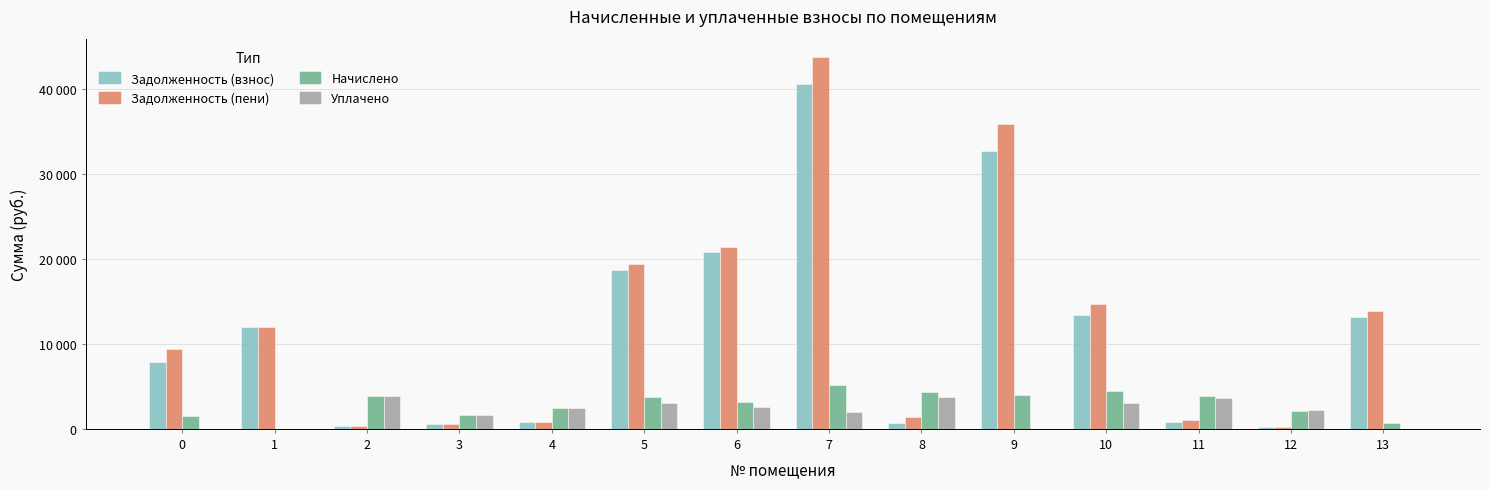

What is the sum of the Уплачено values at 5 and 11?

6714.5